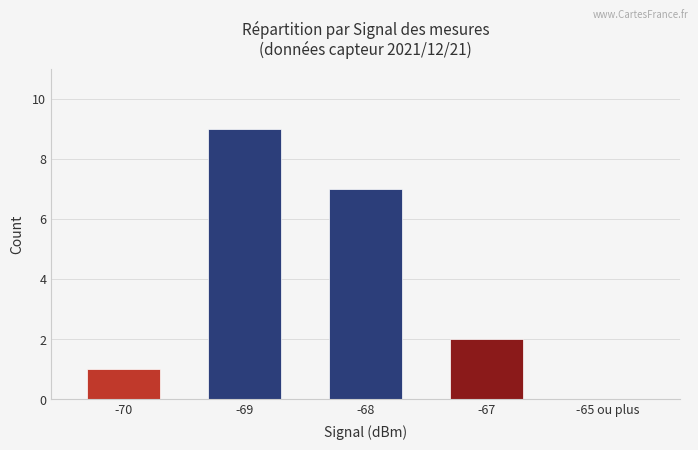

How many values are above zero?

4